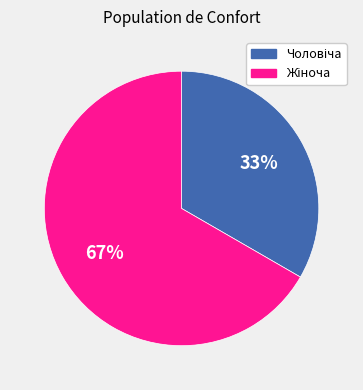

How many segments does this pie chart have?

2